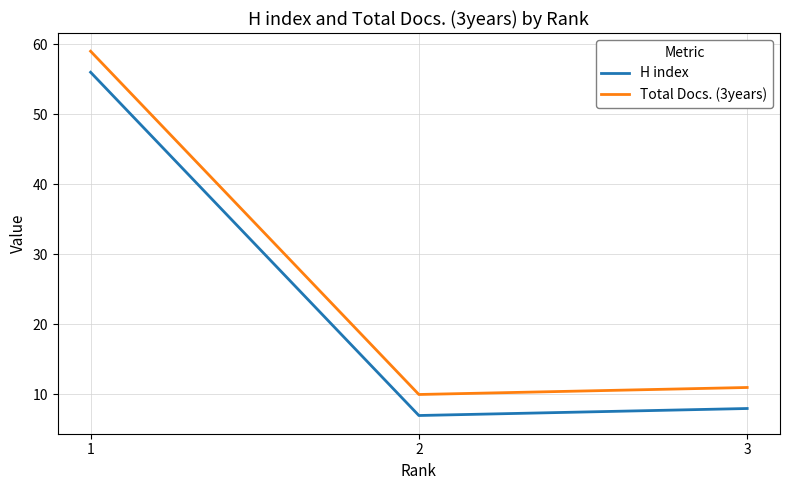

What is the difference between the second highest and minimum values in the Total Docs. (3years) series?

1